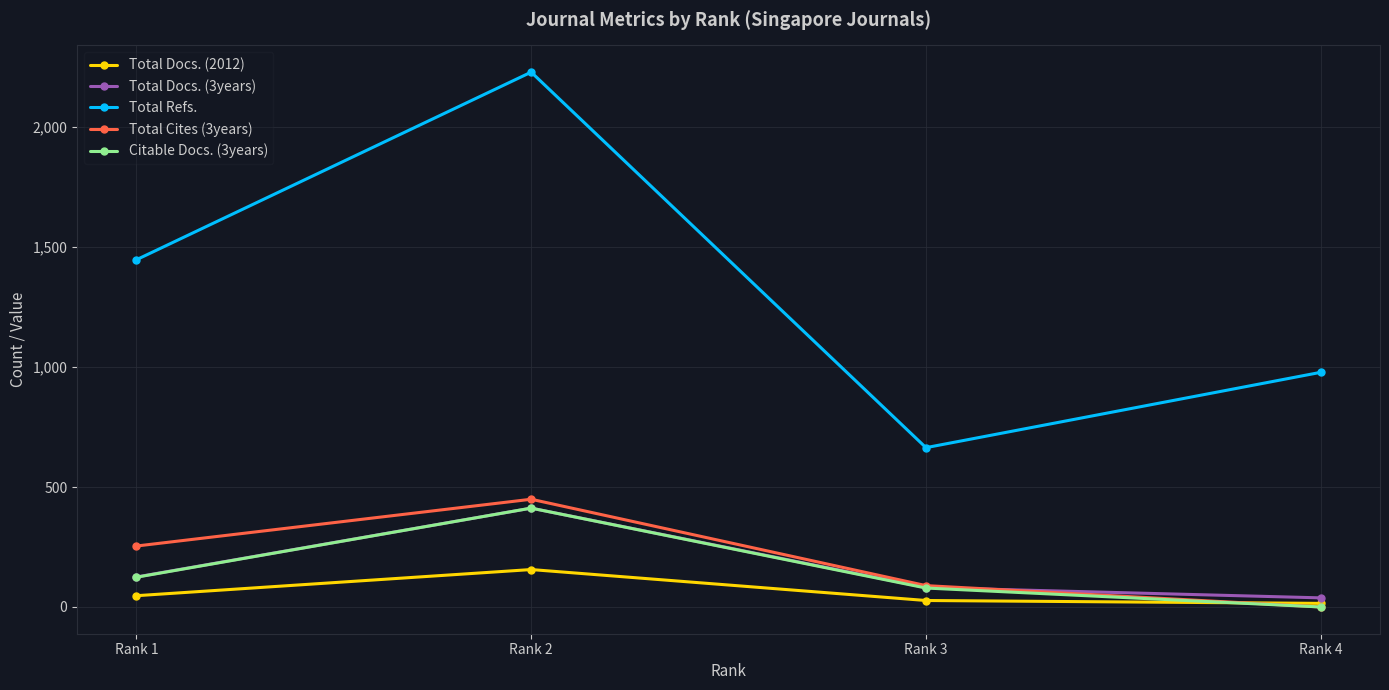

How many lines are shown in the chart?

5